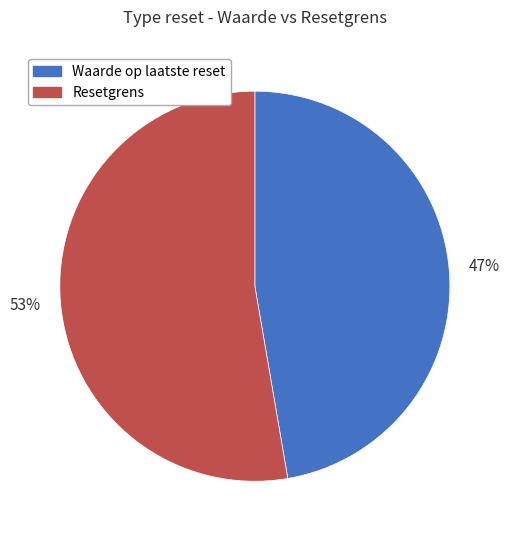

To the nearest percent, what is the average slice percentage?

50%